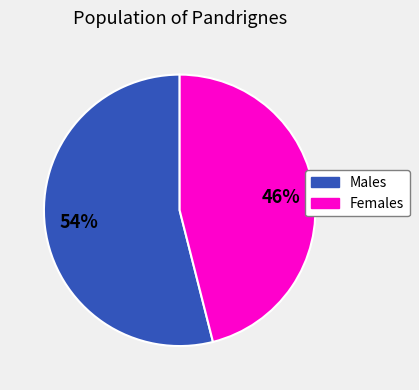

How many slices are in this pie chart?

2